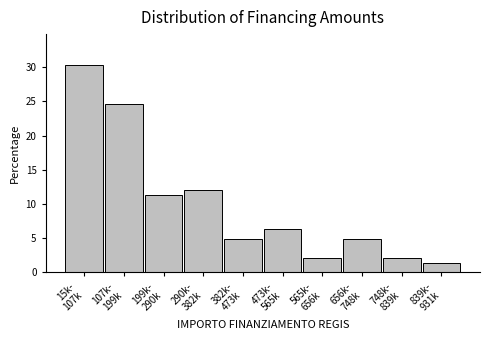

Reading left to right, extract all data points from this chart.

30.3	24.6	11.3	12.0	4.9	6.3	2.1	4.9	2.1	1.4